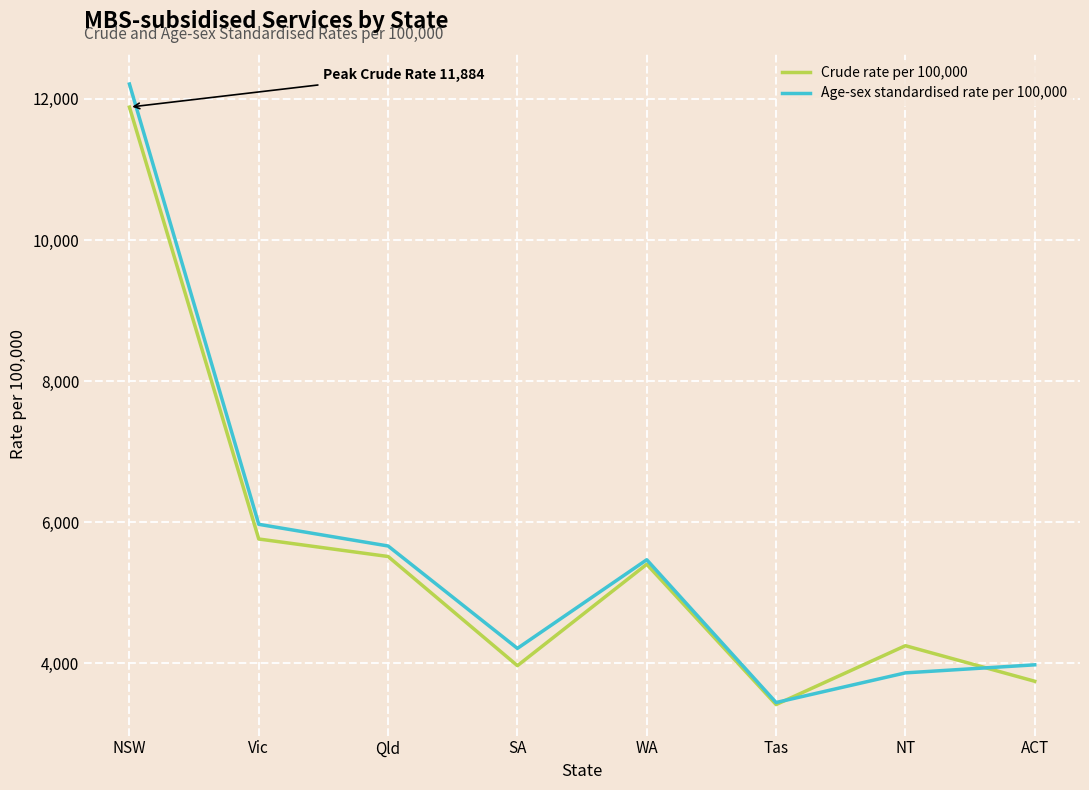

The value of Crude rate per 100,000 at ACT is 3748. True or false?

True